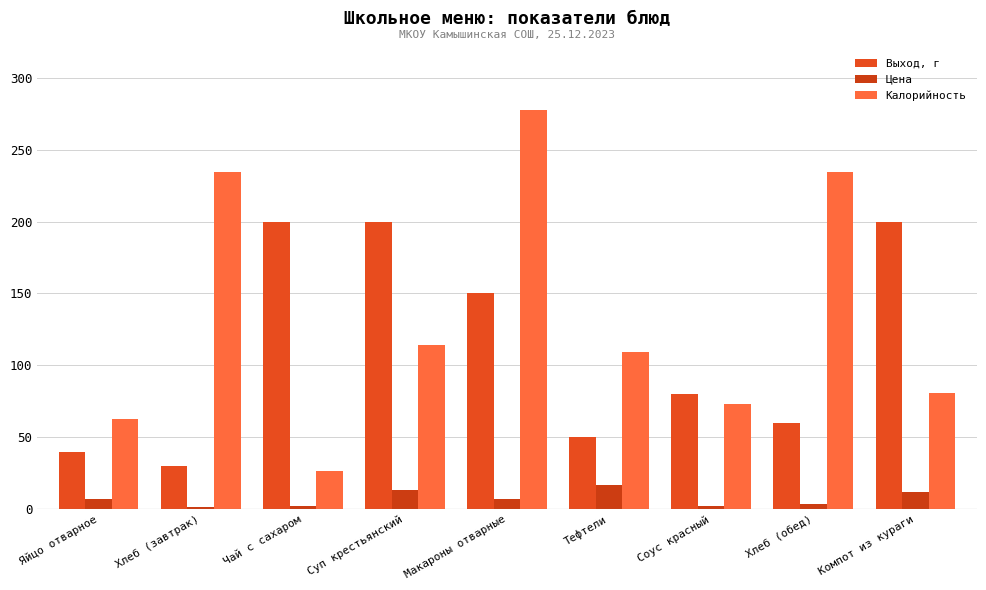

What are all the series names shown in the legend?

Выход, г, Цена, Калорийность